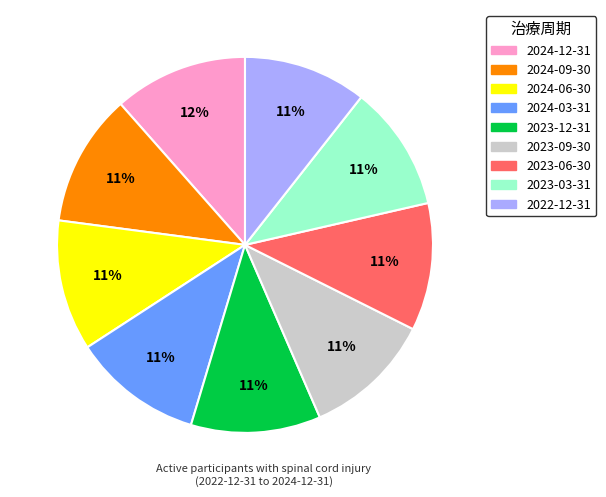

Count the number of slices in the pie.

9